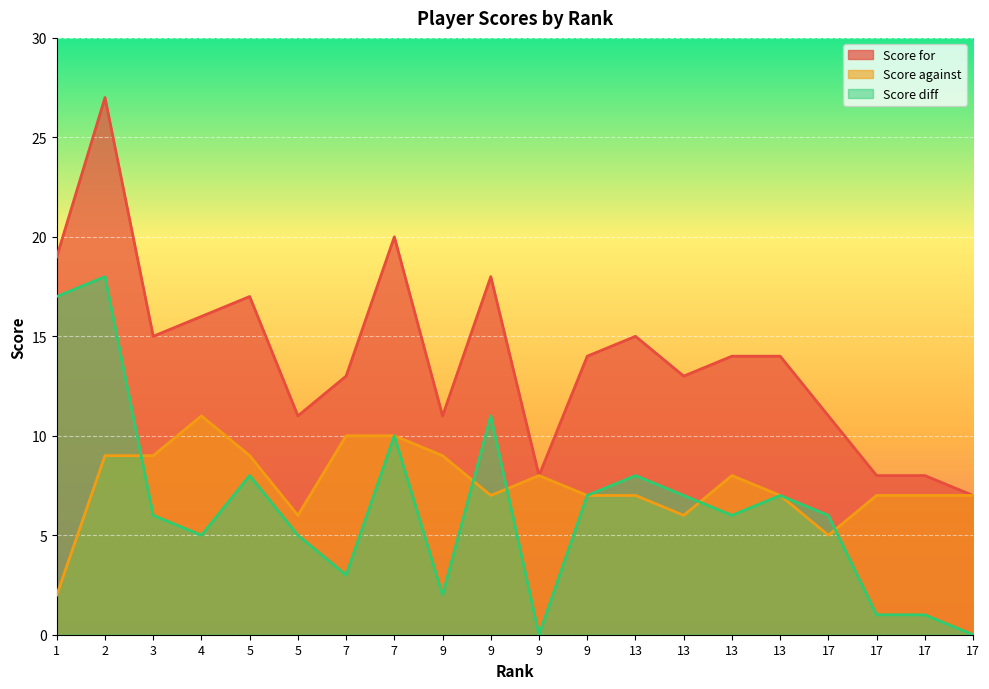

How many interior local peaks does the Score diff series have?

6